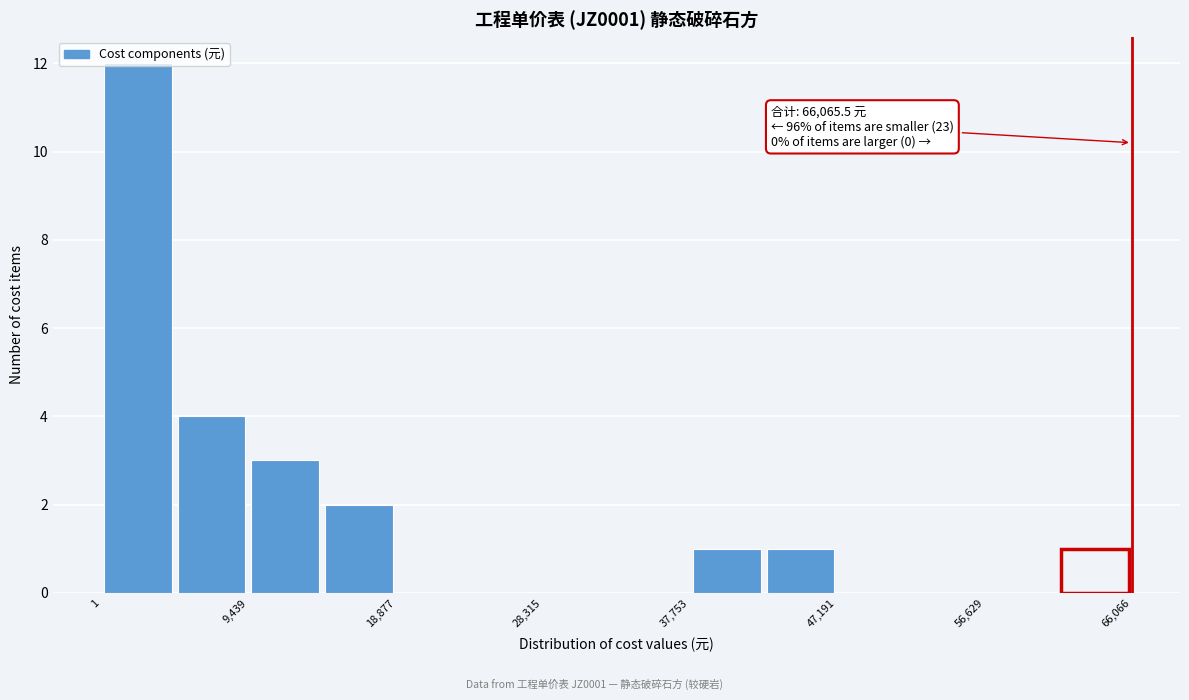

Which range on the x-axis has the tallest bar?

0 to 5000